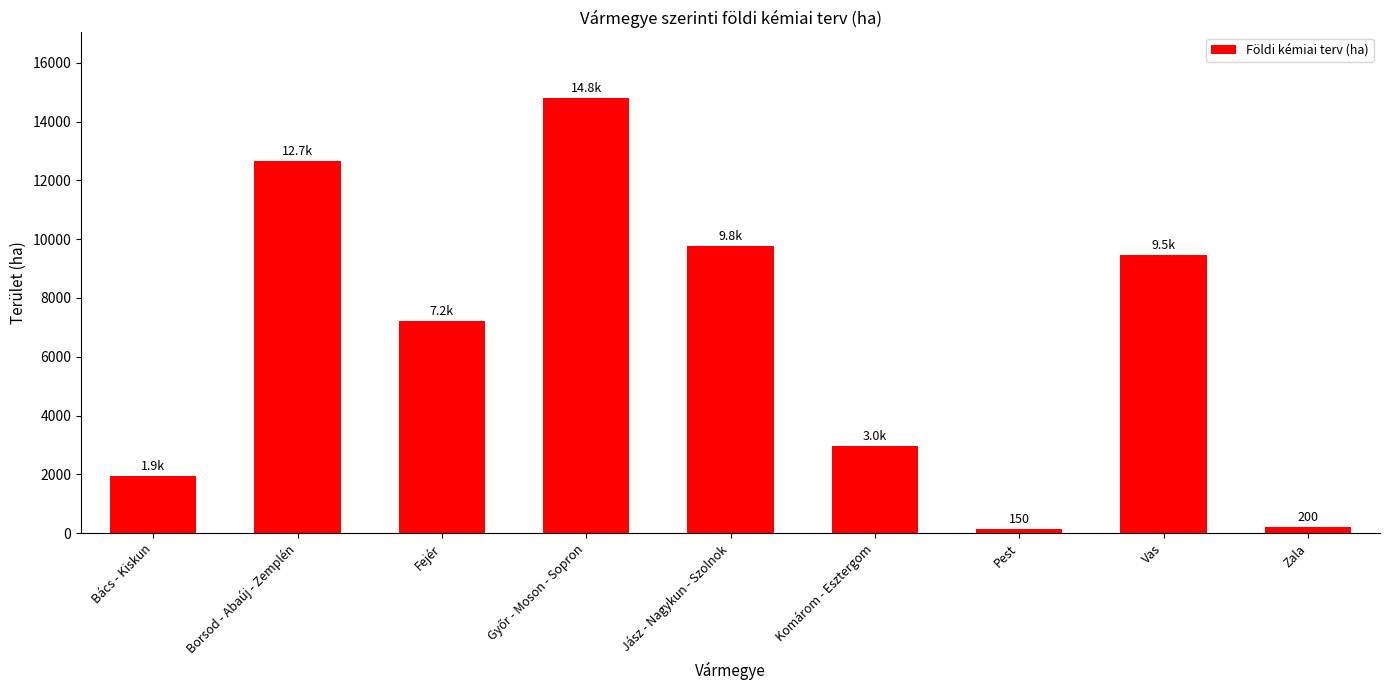

What is the minimum value shown in the chart?

150